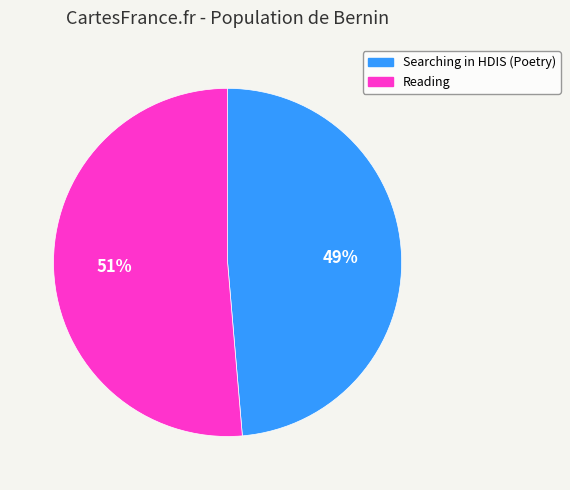

To the nearest percent, what percentage of the pie is Reading?

51%